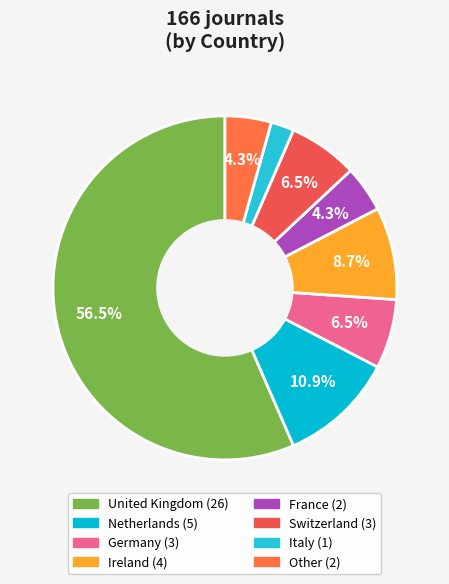

Is there a majority slice in this chart?

Yes